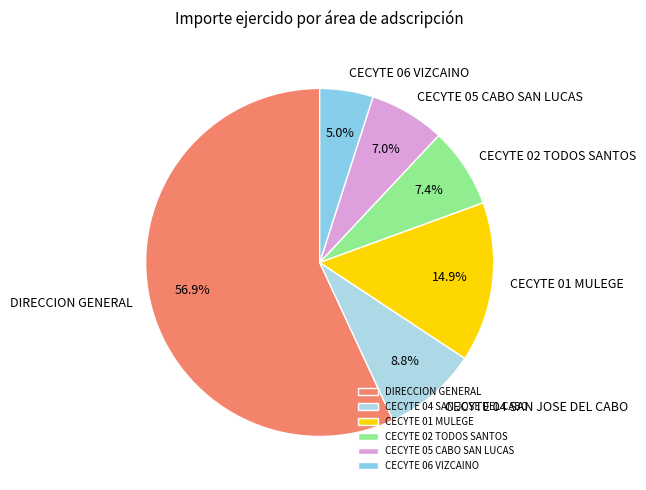

Does DIRECCION GENERAL represent more than half of the total?

Yes